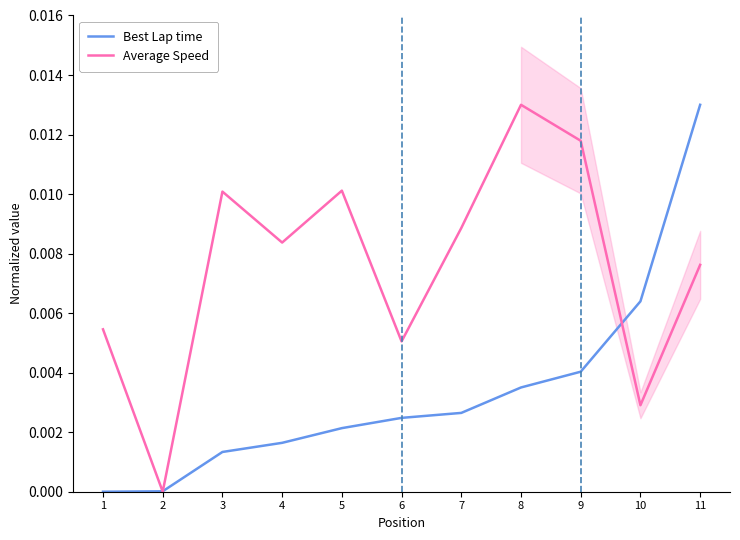

What is the sum of all Average Speed values?

0.1